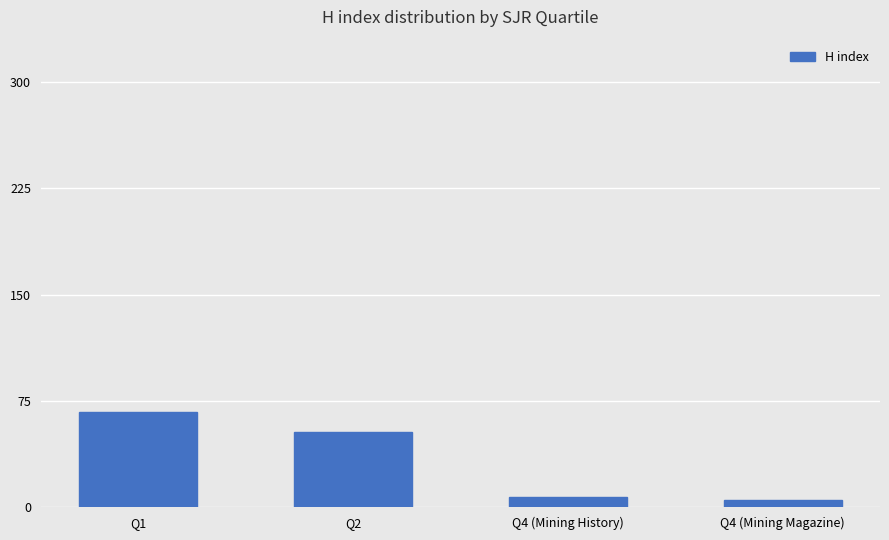

Reading left to right, what are all the values shown in this chart?

67	53	7	5